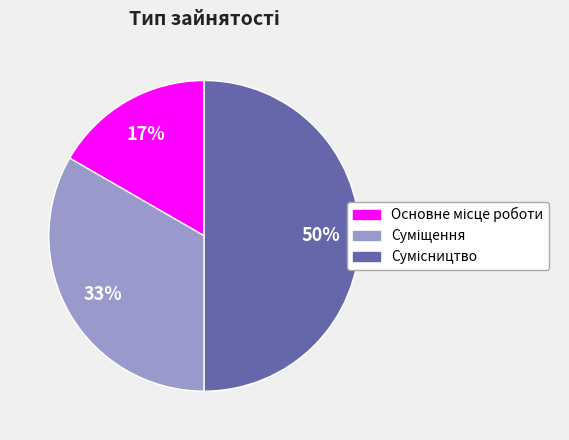

How many slices are in this pie chart?

3